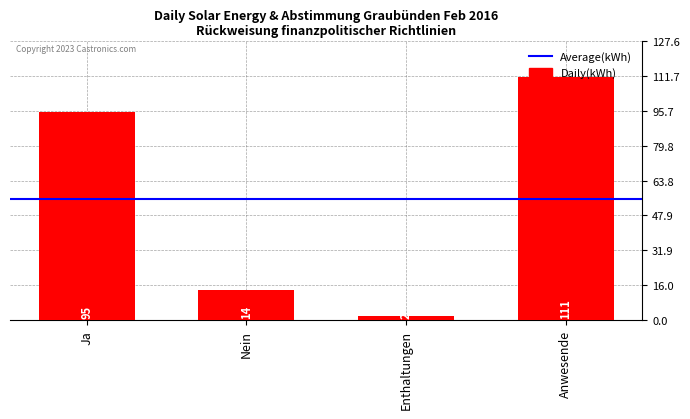

What is the change in value from Ja to Nein?

-81